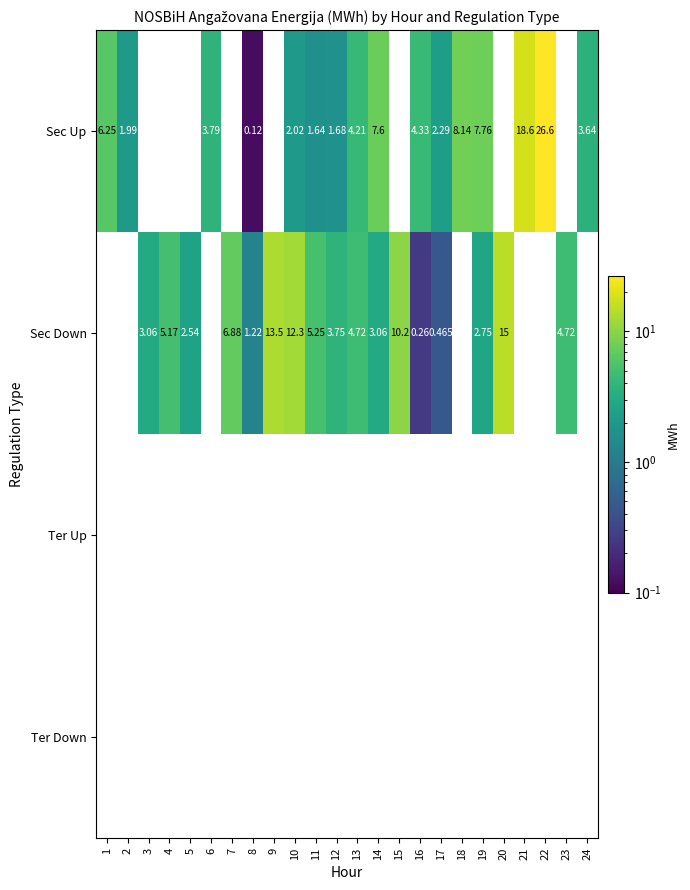

Which series changed the most between 4 and 13?

Sec Up